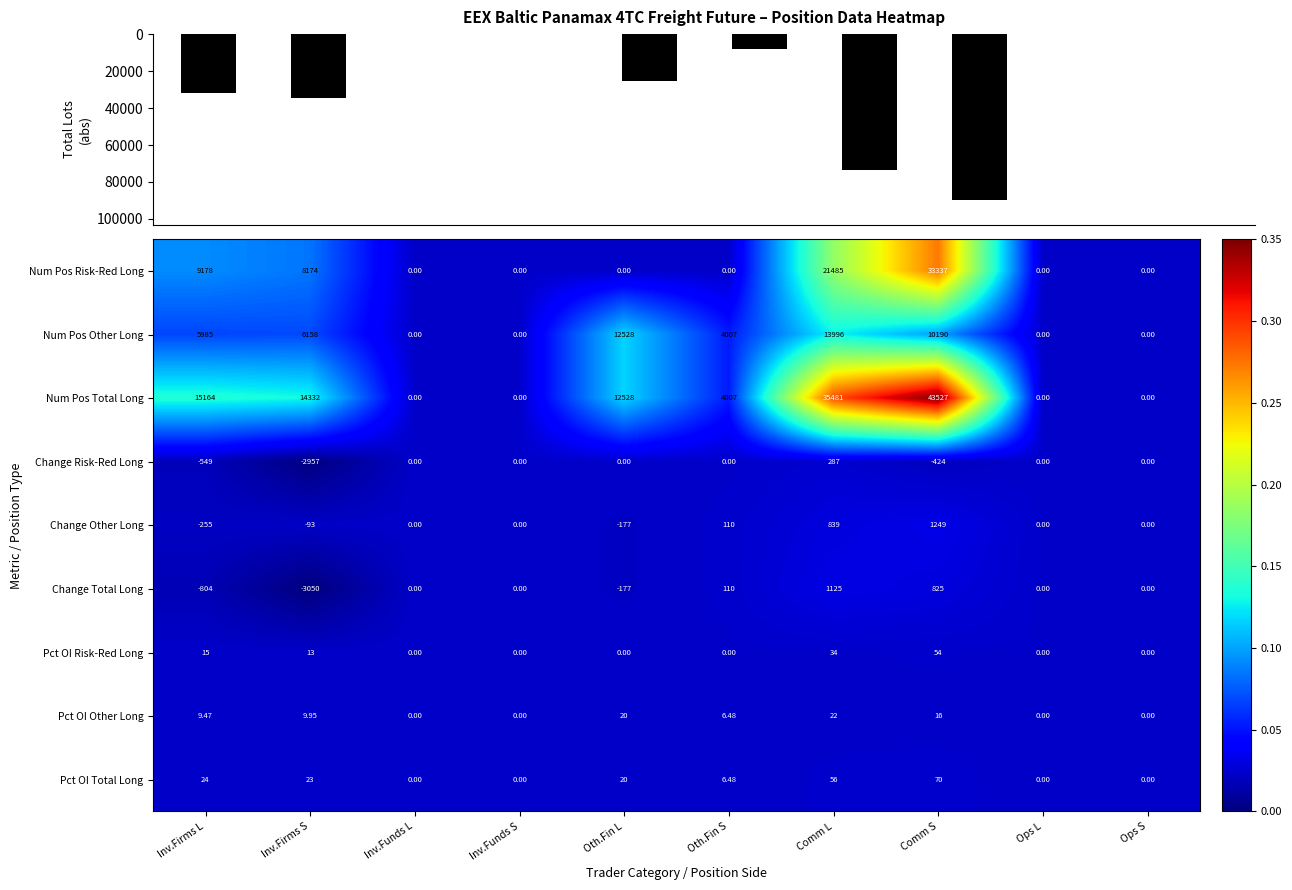

At which label does Num Pos Total Long first exceed 12528?

Inv.Firms L